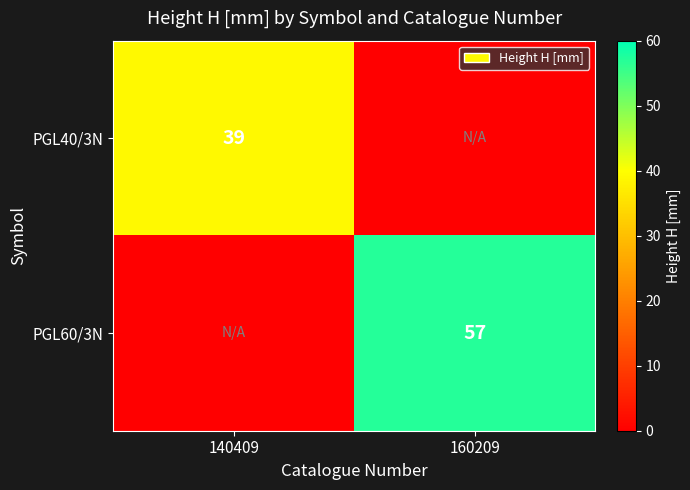

The PGL40/3N series shows 15 at 140409. True or false?

False